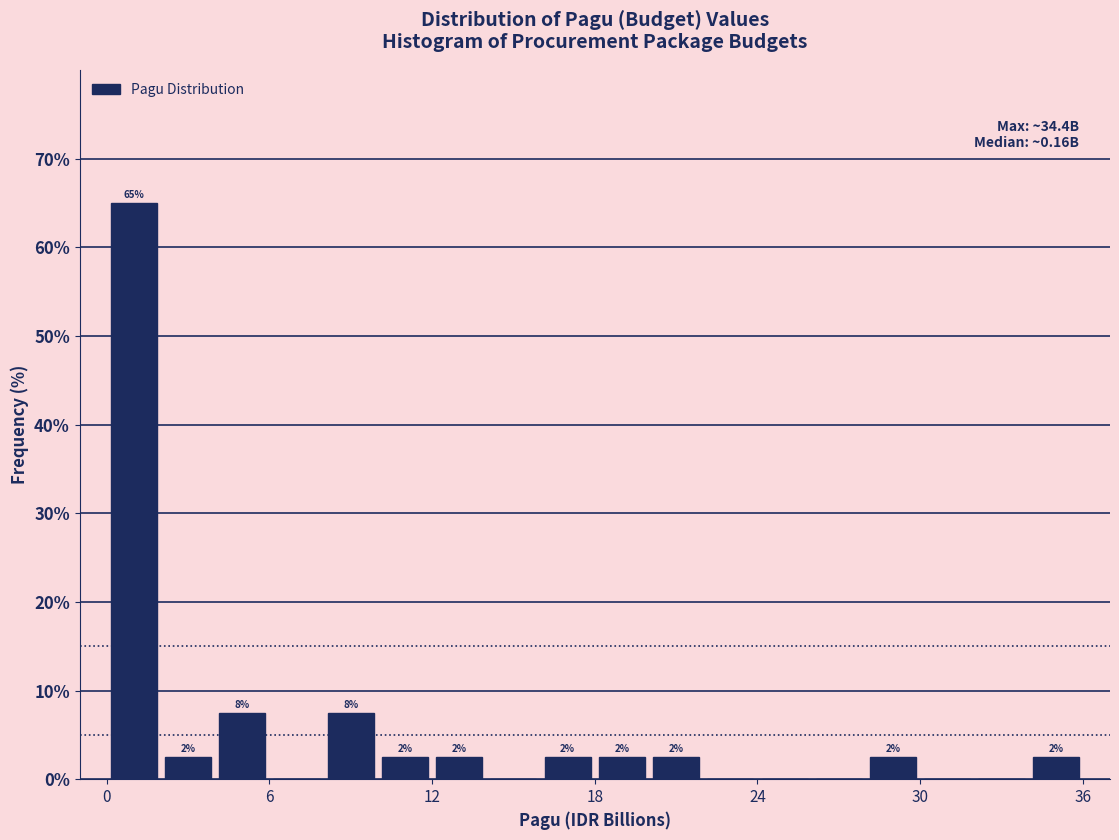

Read against the x-axis, roughly where is the centre of the tallest bar?

1